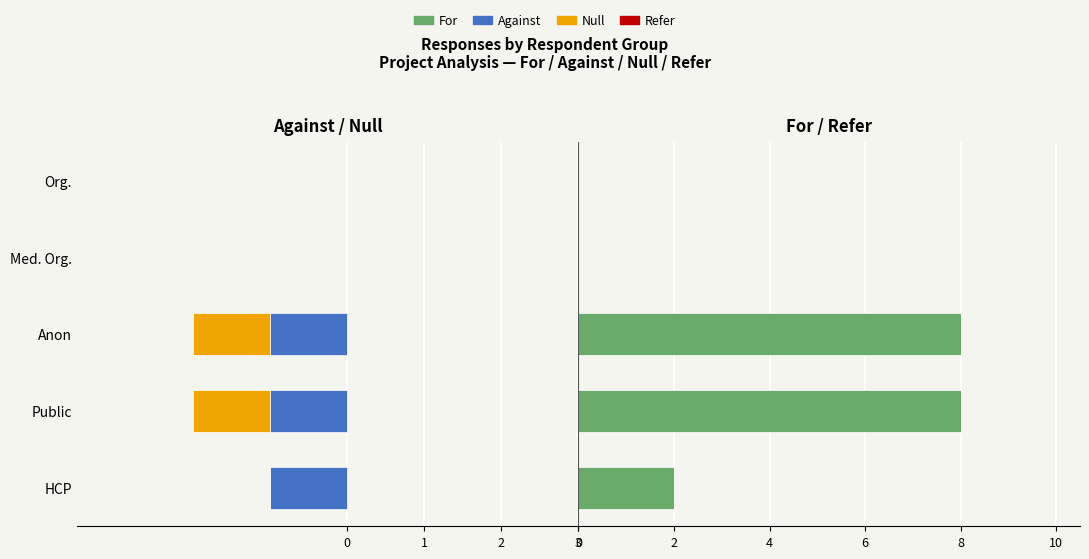

How many groups of bars are there?

5